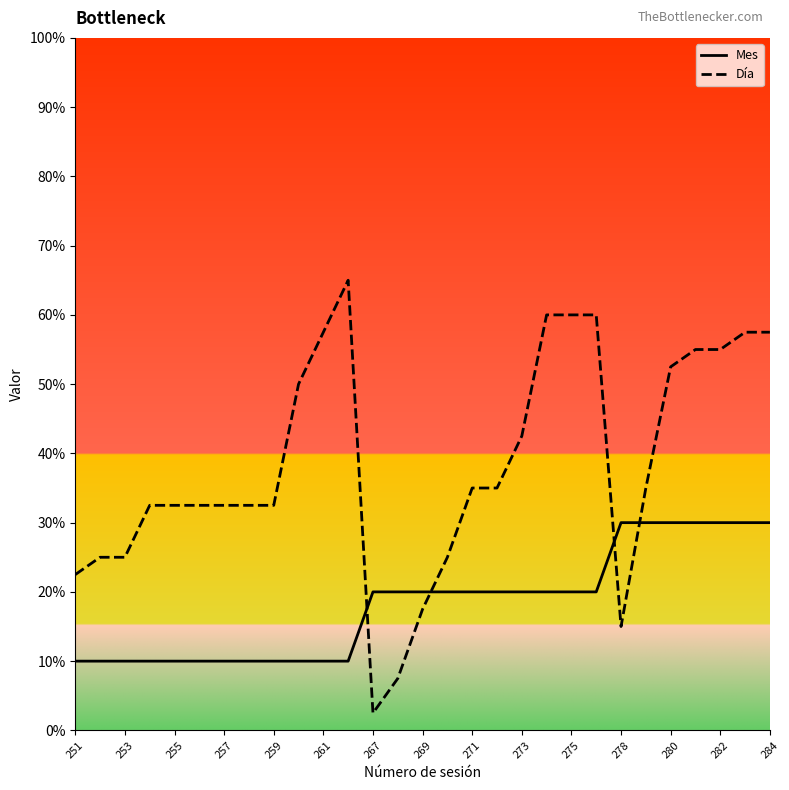

What is the minimum value shown in the chart?

2.5